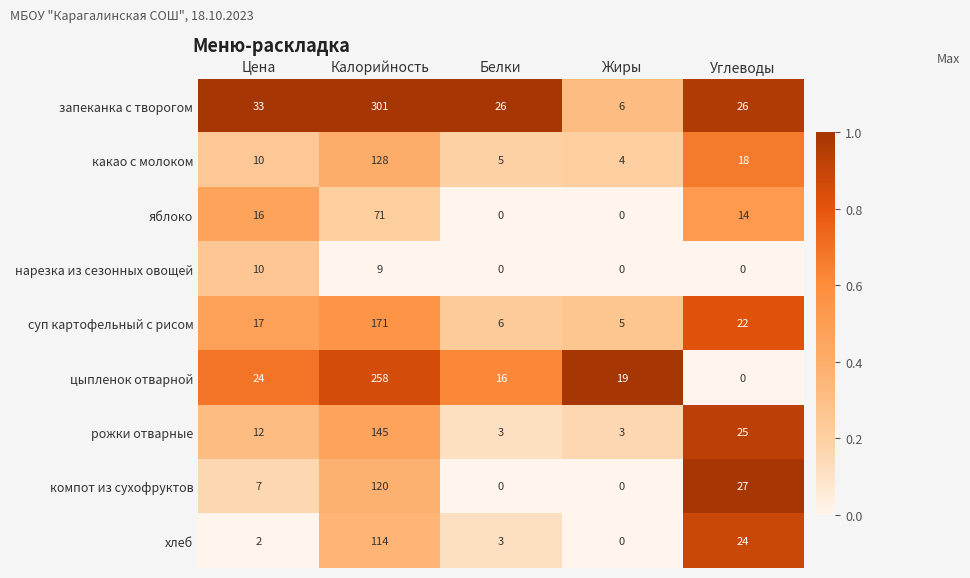

Is it true that рожки отварные equals 21 at Цена?

False